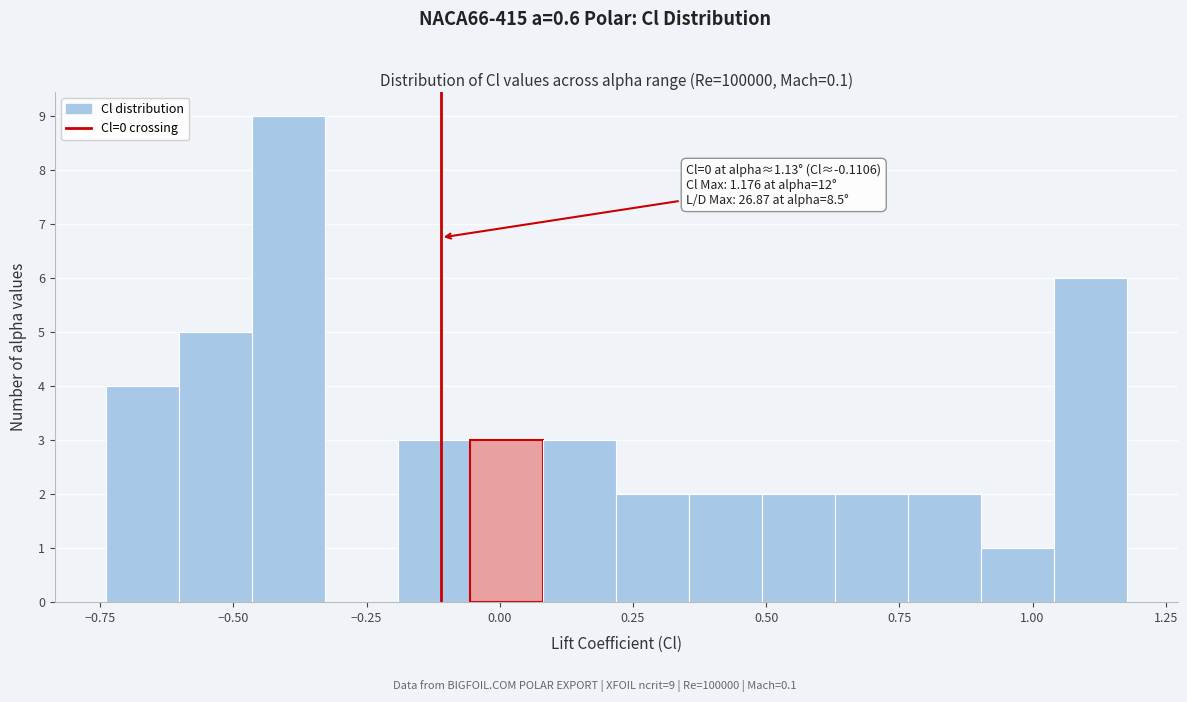

Read against the x-axis, roughly where is the centre of the tallest bar?

-0.40